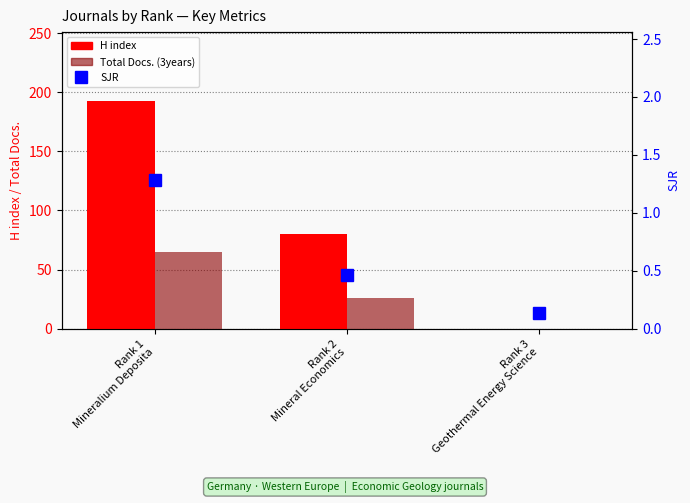

Reading left to right, transcribe all the data shown in this chart.

H index: Rank 1
Mineralium Deposita=193.0	Rank 2
Mineral Economics=80.0	Rank 3
Geothermal Energy Science=0.0
Total Docs. (3years): Rank 1
Mineralium Deposita=65.0	Rank 2
Mineral Economics=26.0	Rank 3
Geothermal Energy Science=0.0
SJR: Rank 1
Mineralium Deposita=1.3	Rank 2
Mineral Economics=0.5	Rank 3
Geothermal Energy Science=0.1